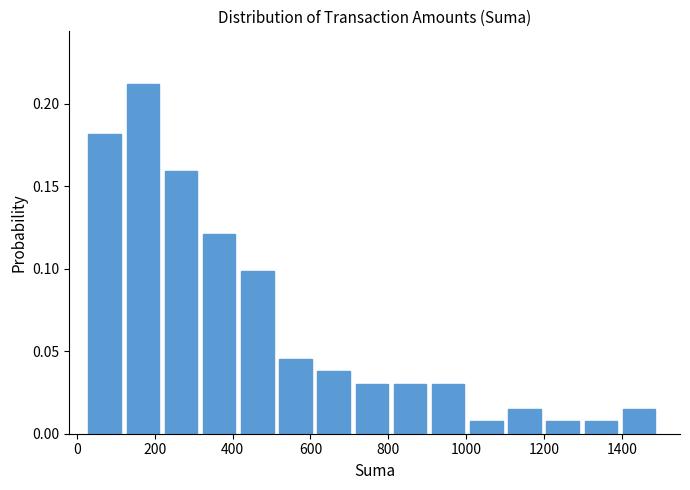

Over which range of the x-axis is the bar tallest?

128 to 226